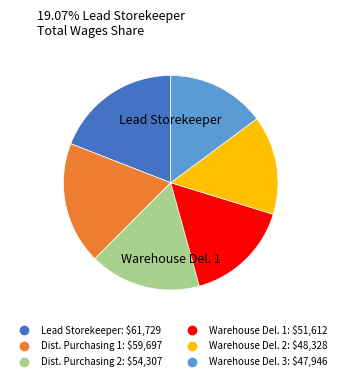

Is there a majority slice in this chart?

No